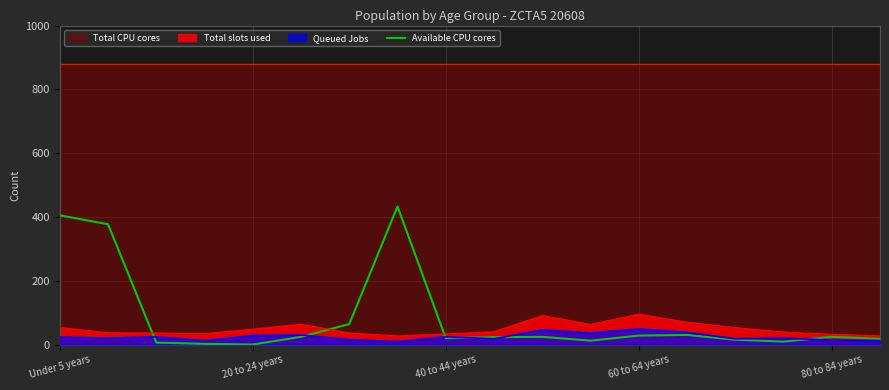

The value at 6 is 64. True or false?

True